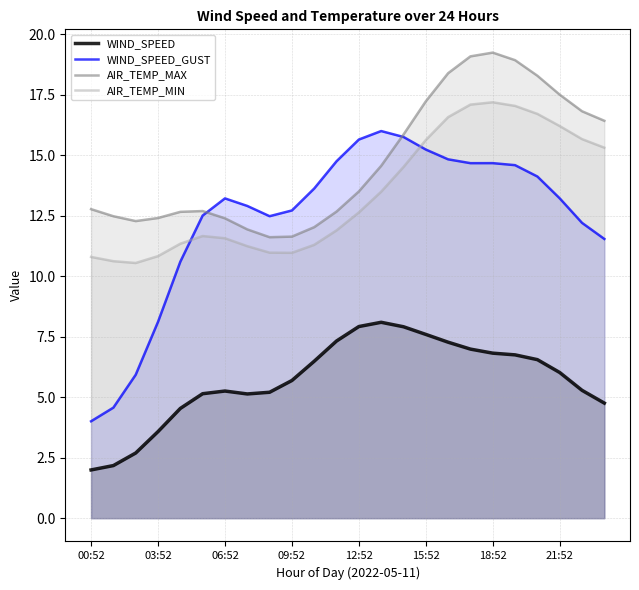

Which category has the lowest value in the WIND_SPEED series?

00:52